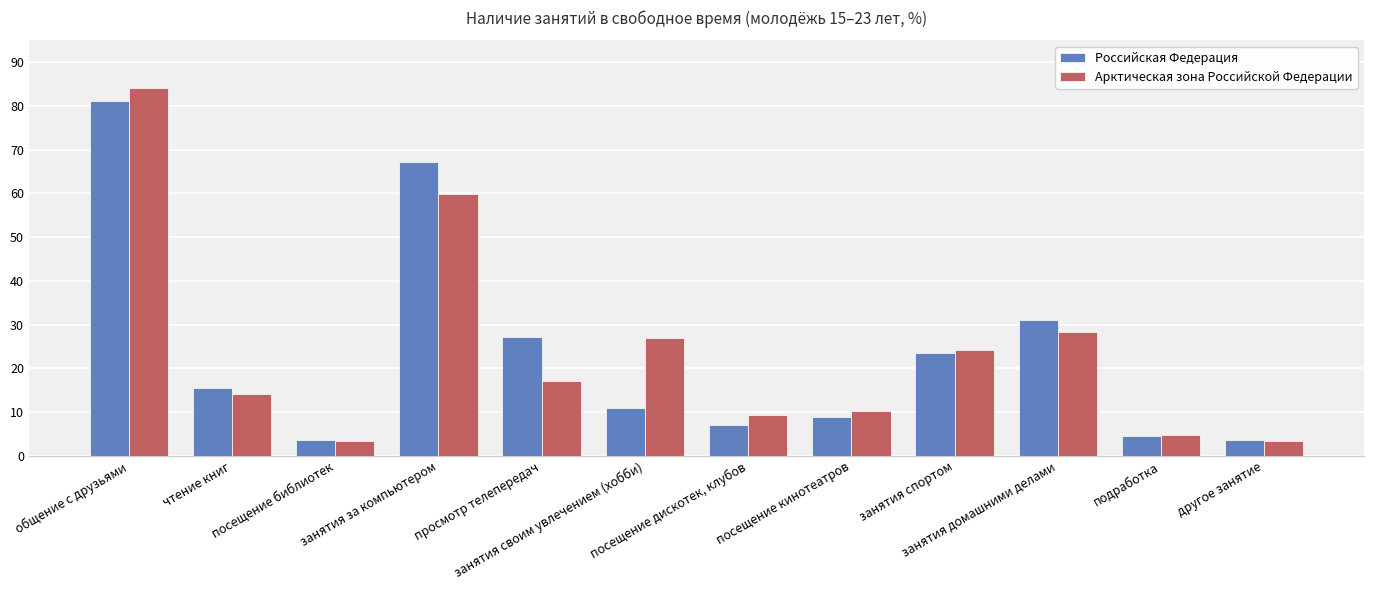

Which label corresponds to the largest value in the chart?

общение с друзьями